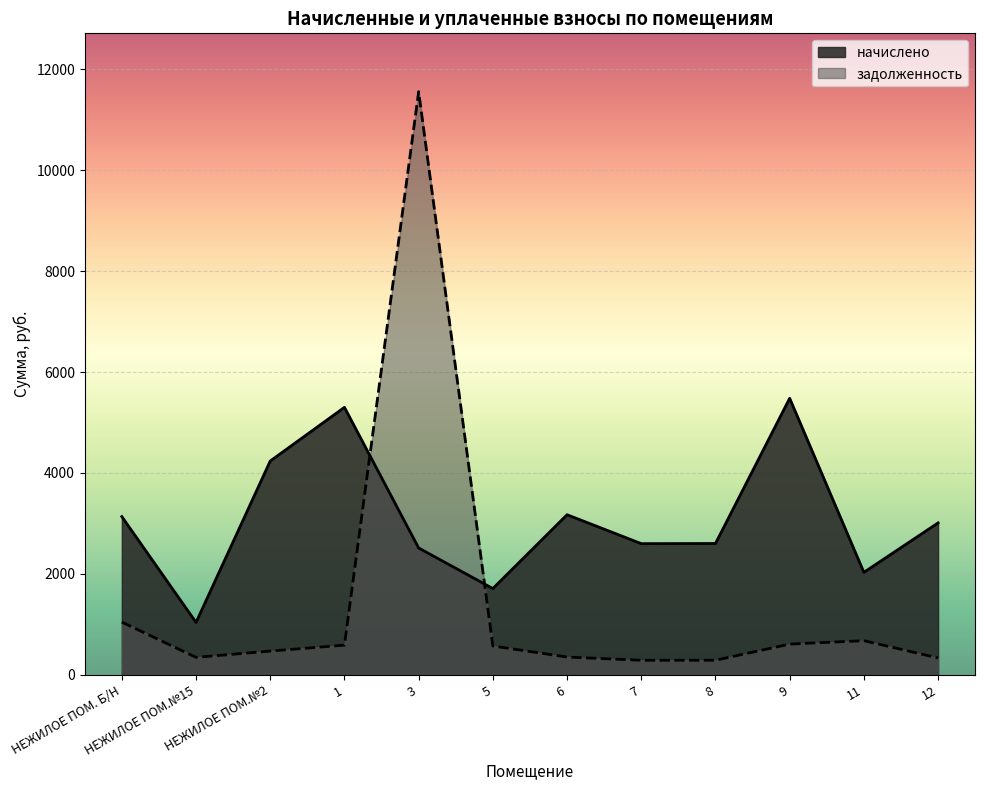

At which category does задолженность reach its first local valley?

НЕЖИЛОЕ ПОМ.№15